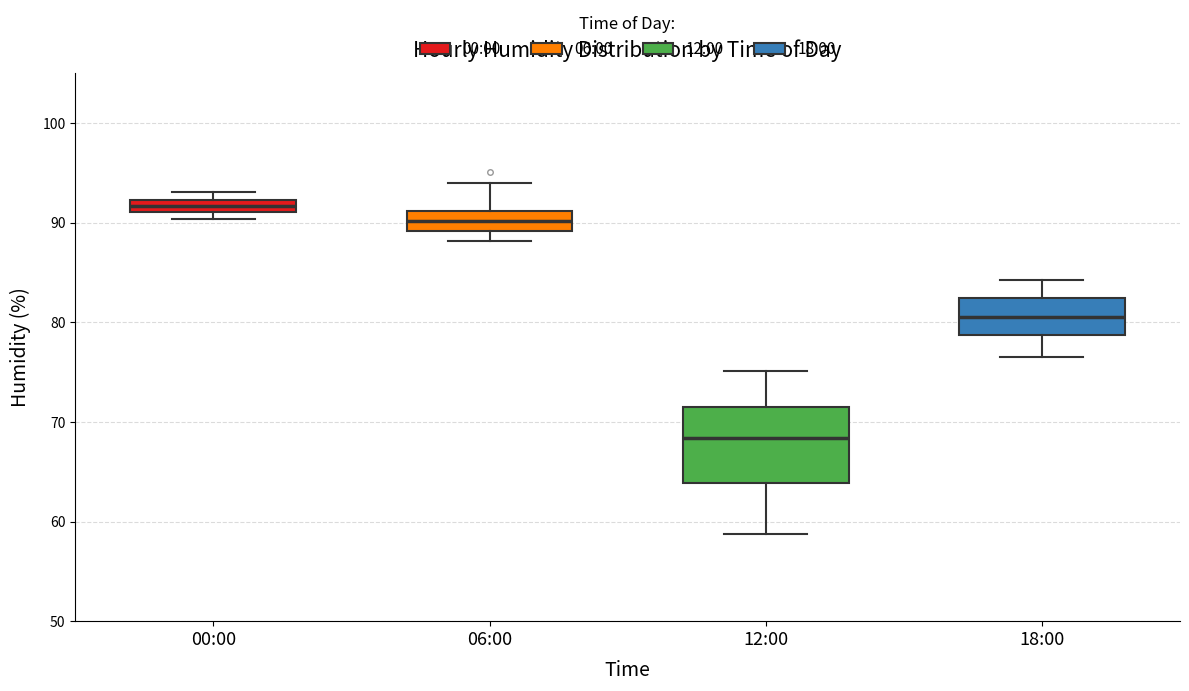

Comparing the boxes themselves (not the whiskers), which one is the tallest?

12:00